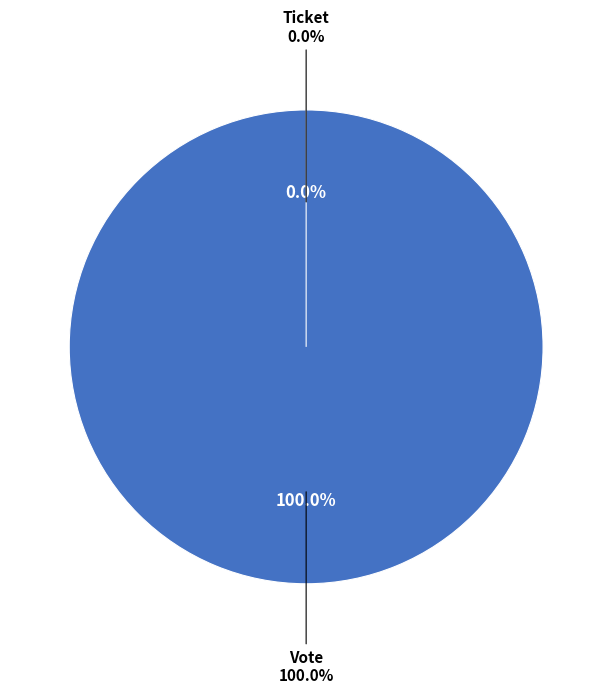

What is the smallest slice in the pie chart?

Ticket